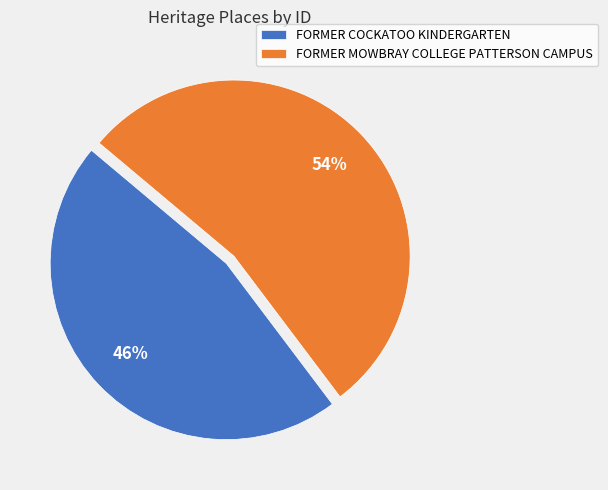

What is the ratio of the value at FORMER COCKATOO KINDERGARTEN to the value at FORMER MOWBRAY COLLEGE PATTERSON CAMPUS?

0.9